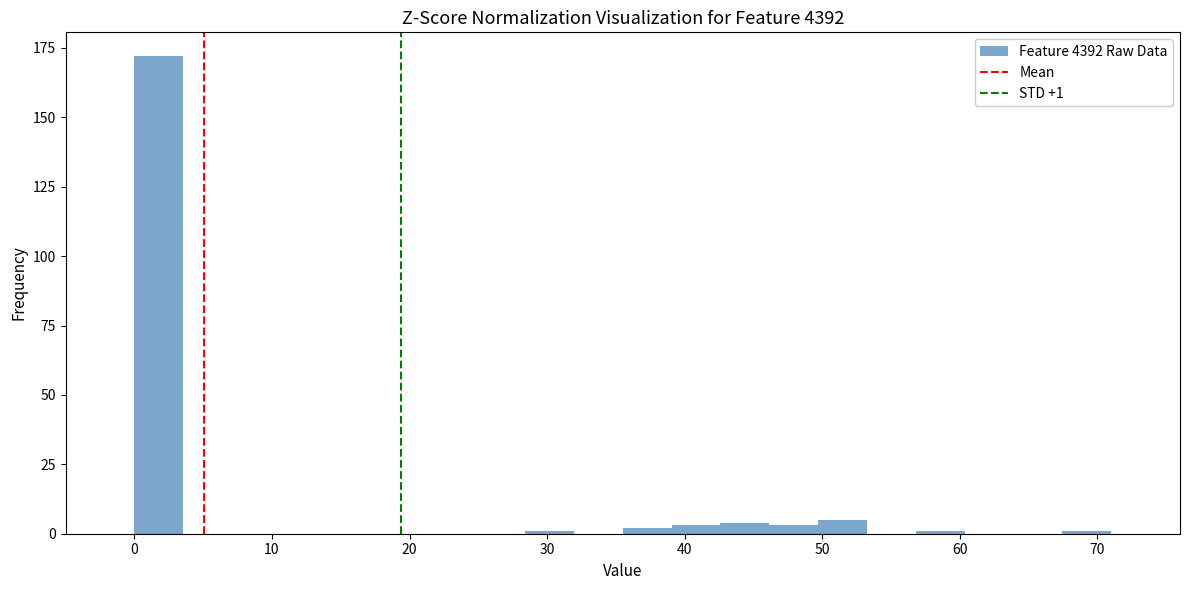

Read against the x-axis, roughly where is the centre of the tallest bar?

2